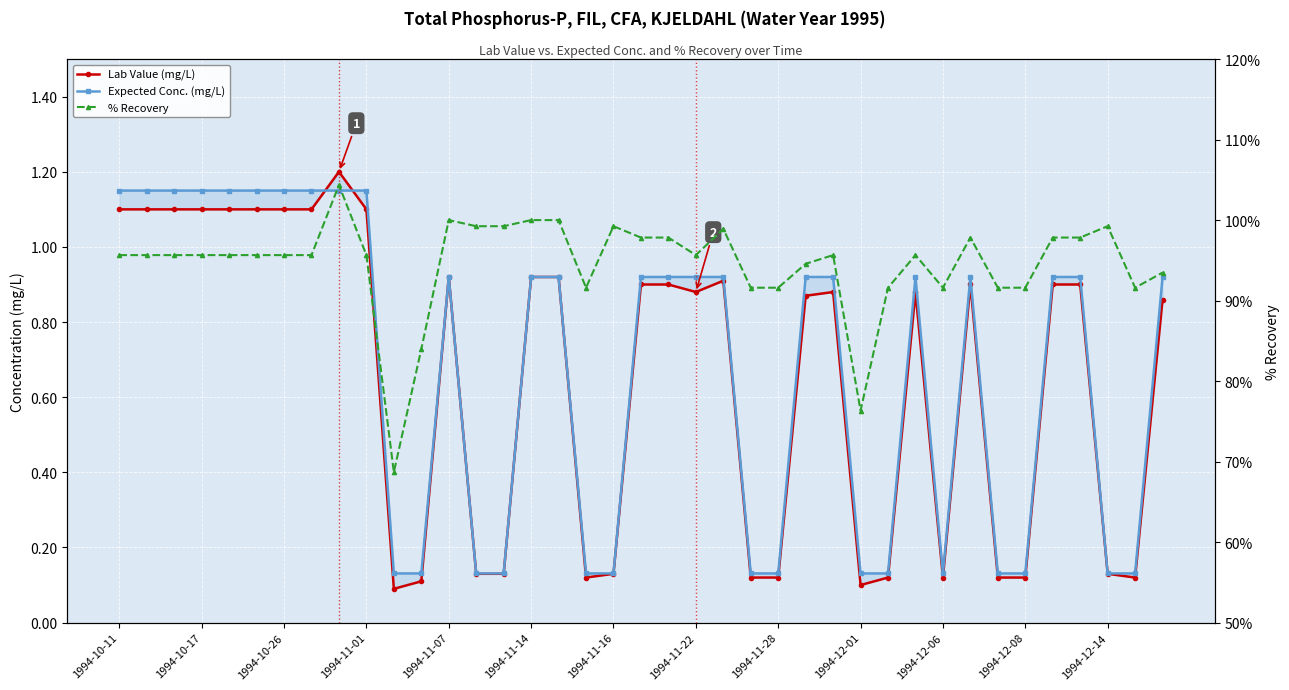

True or false: Lab Value (mg/L) and % Recovery cross at least once.

False